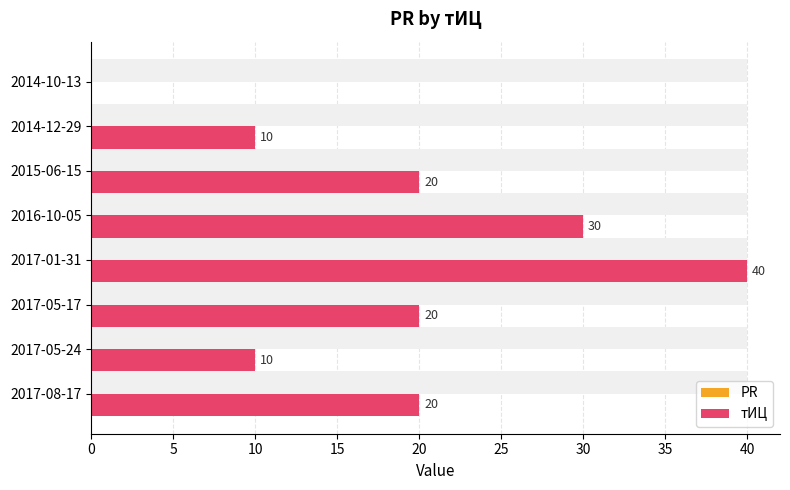

What is the sum of all тИЦ values?

150